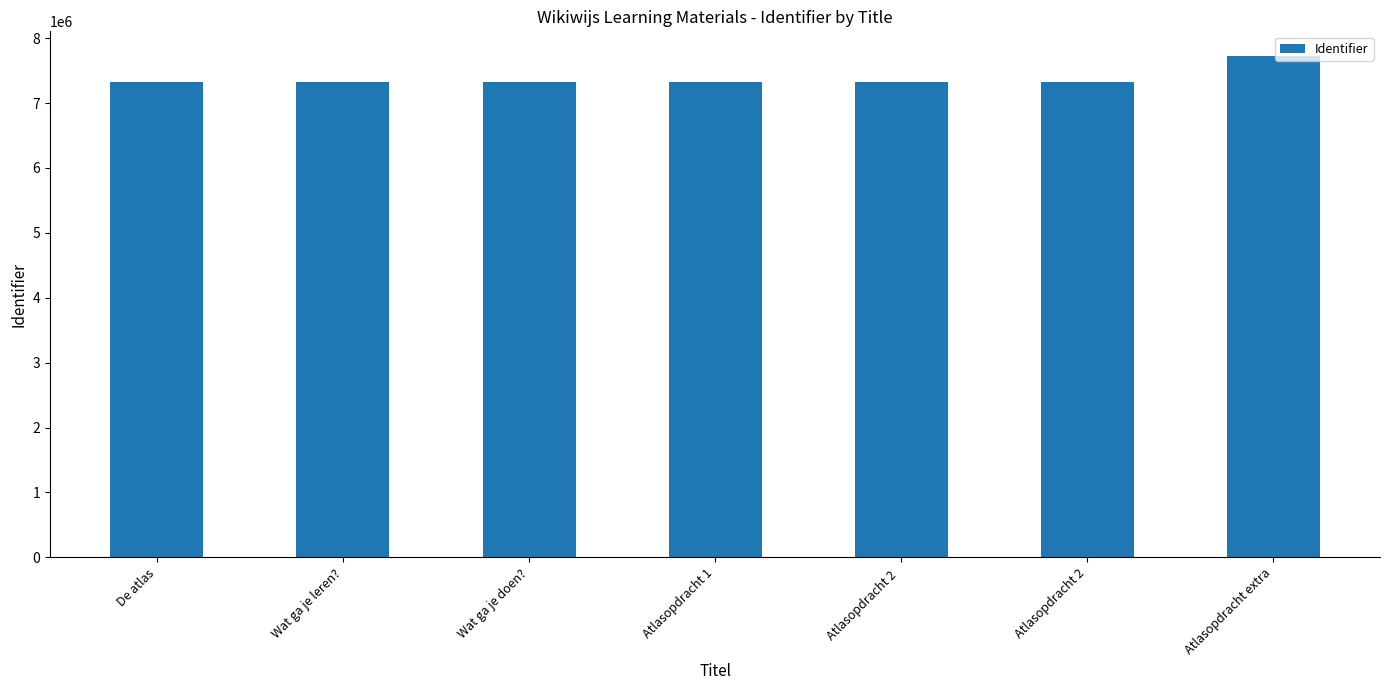

What is the difference between the values at Wat ga je doen? and De atlas?

5